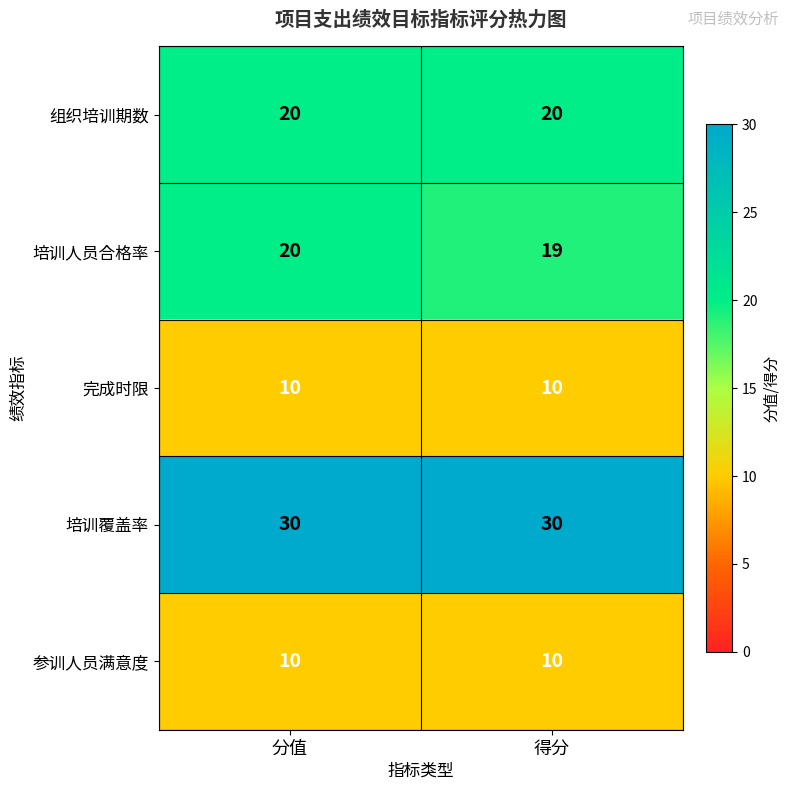

What is the minimum value shown in the chart?

10